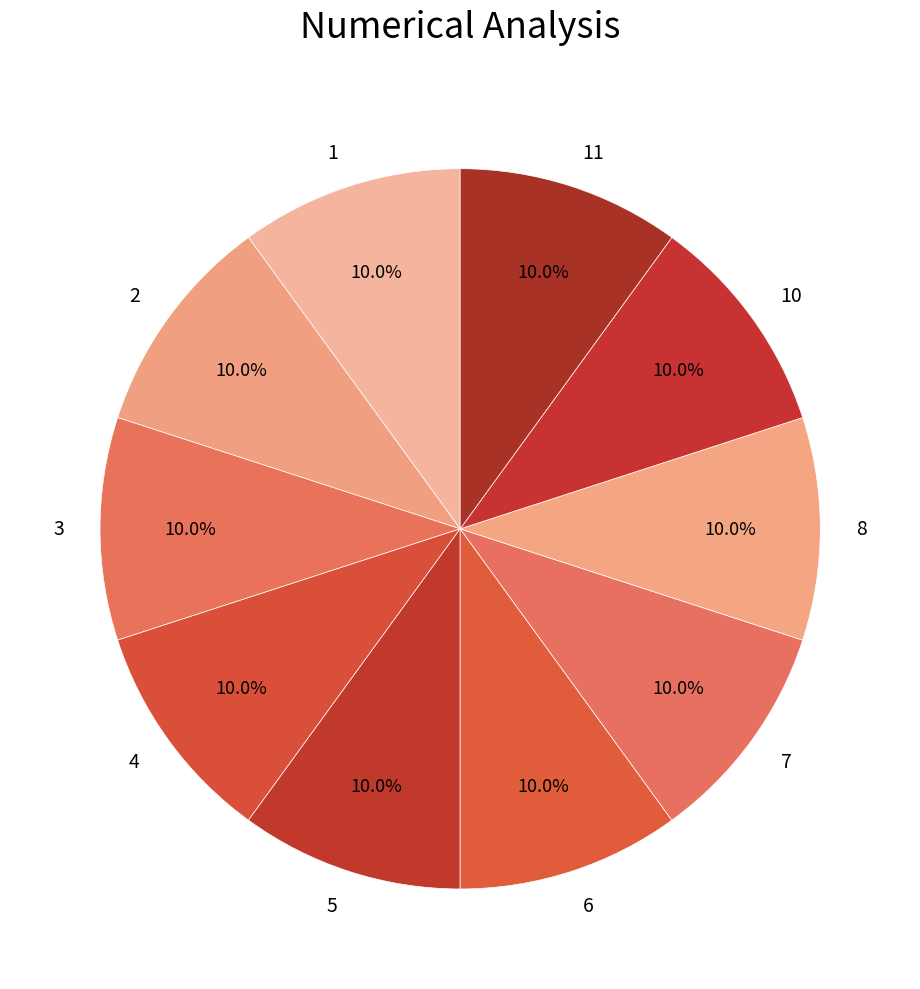

Is there a majority slice in this chart?

No